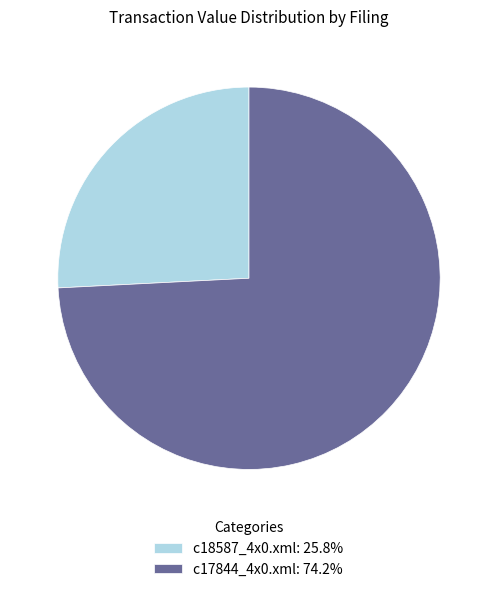

True or false: c17844_4x0.xml accounts for 74% of the total.

True